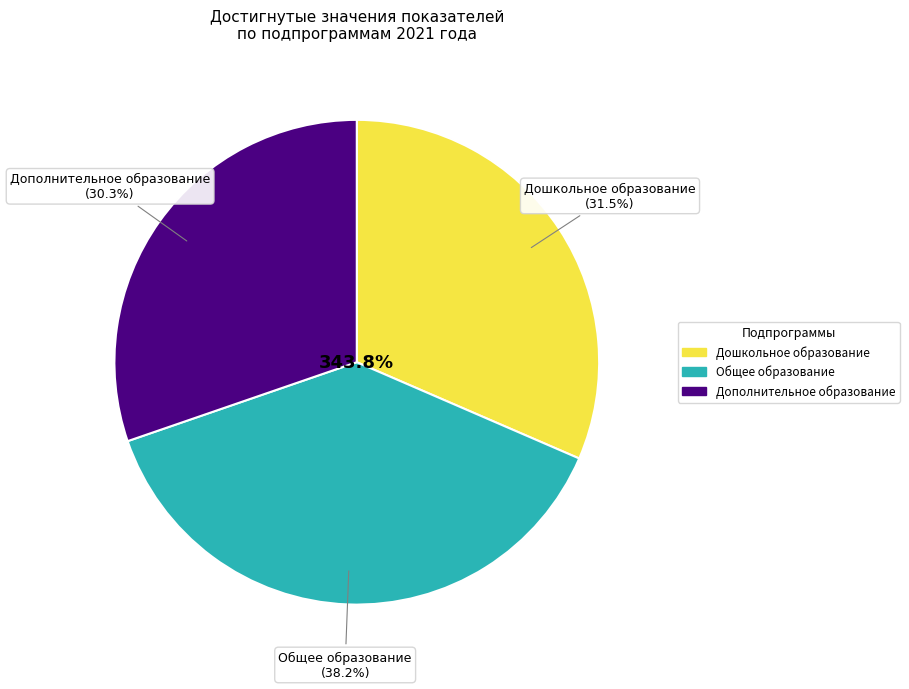

Which category has the biggest portion of the pie?

Общее образование